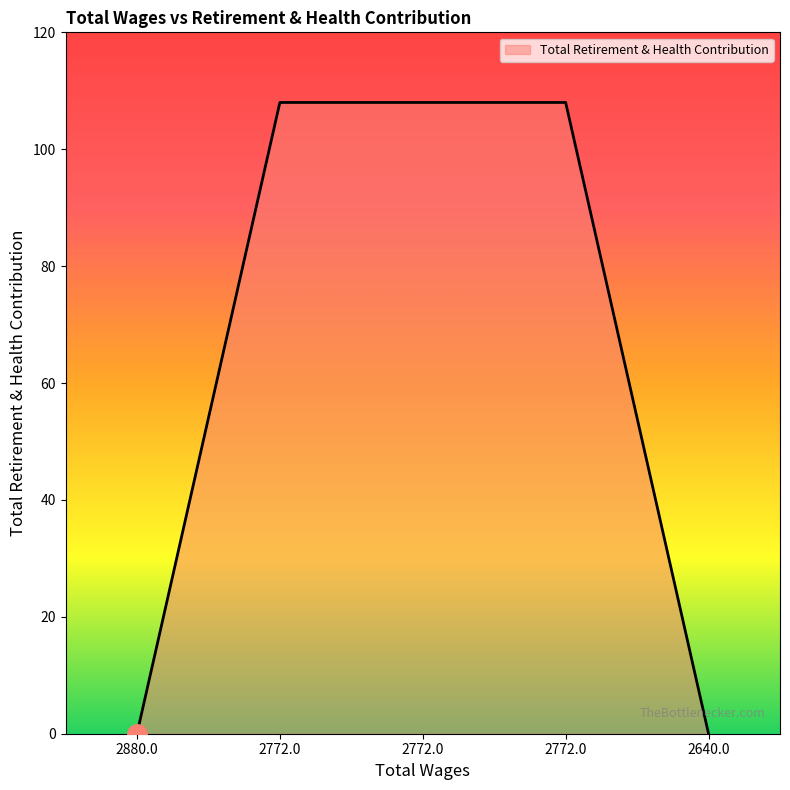

Which category has the highest value across all series?

2772.0